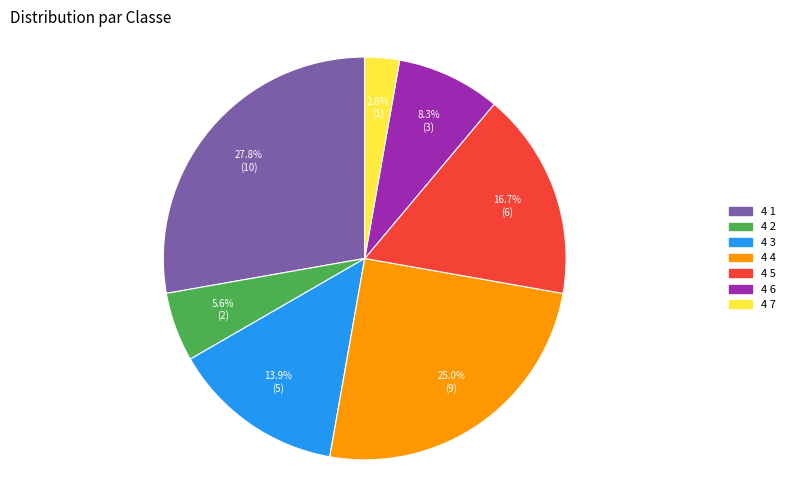

What is the ratio of the value at 4 2 to the value at 4 4?

0.2